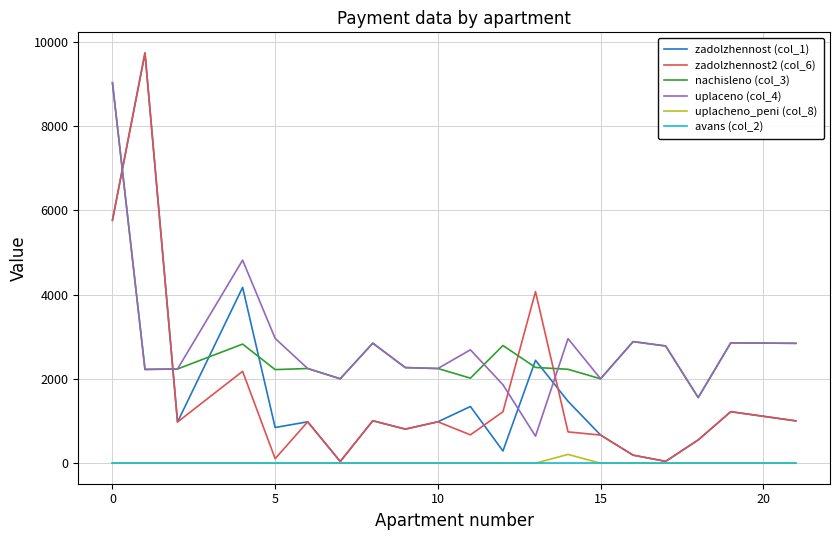

Which series has the largest range (max minus min)?

zadolzhennost2 (col_6)